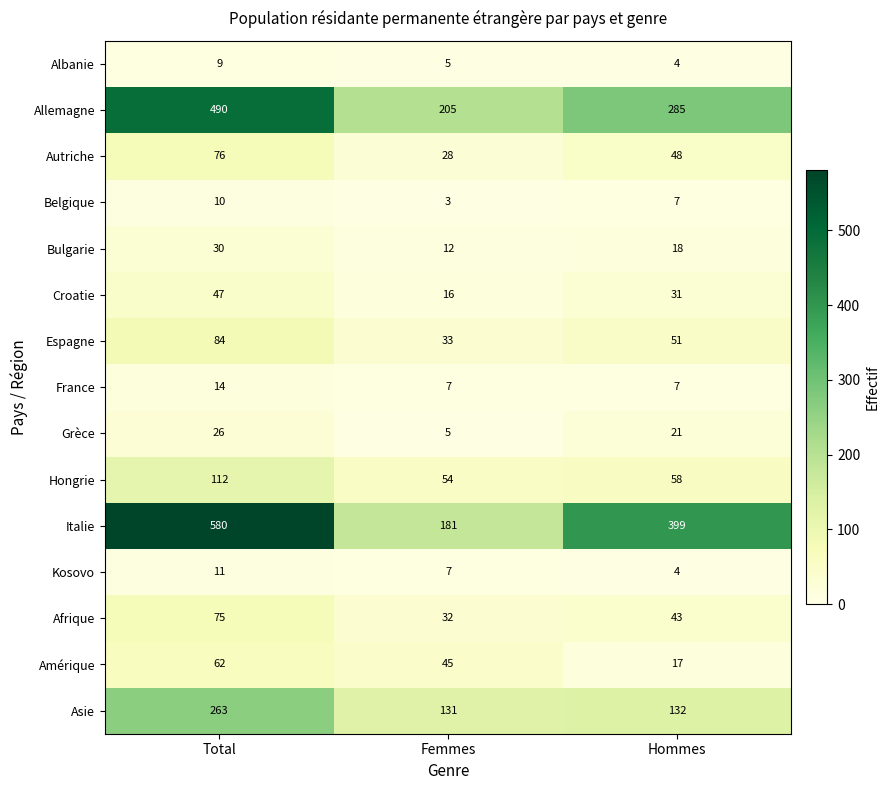

At how many categories does at least one series exceed 255?

2